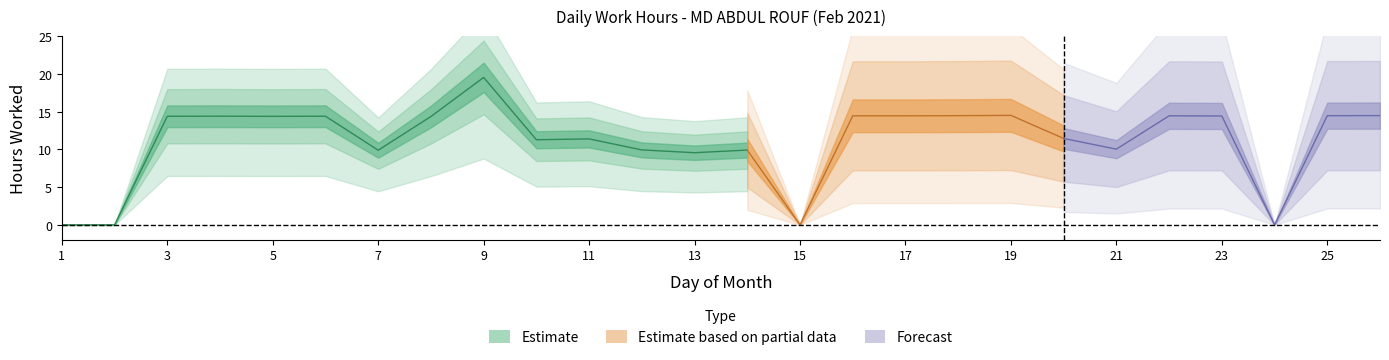

The chart shows a value of 4.7 at 25. True or false?

False